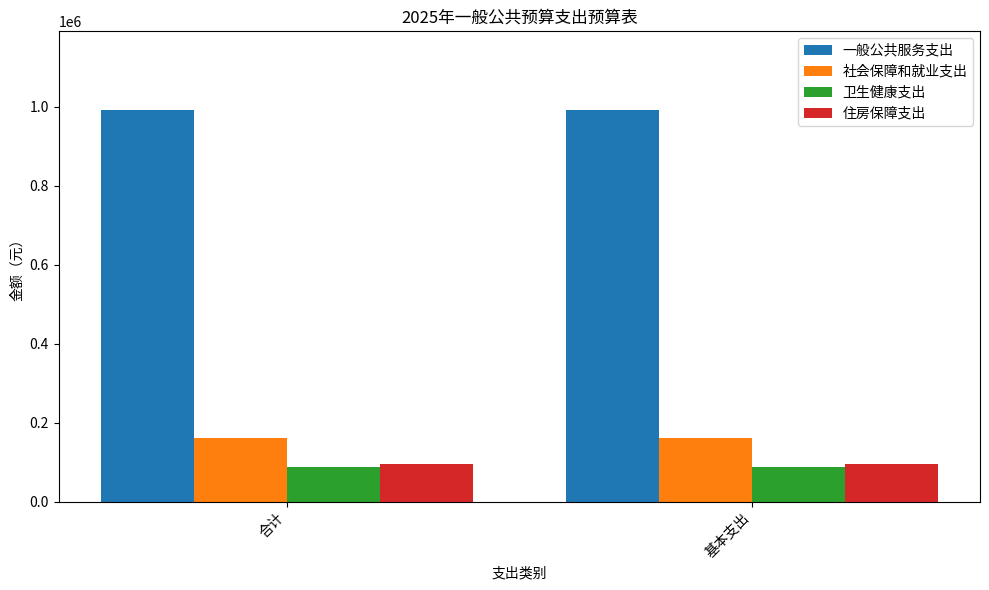

At how many categories does at least one series exceed 282871?

2